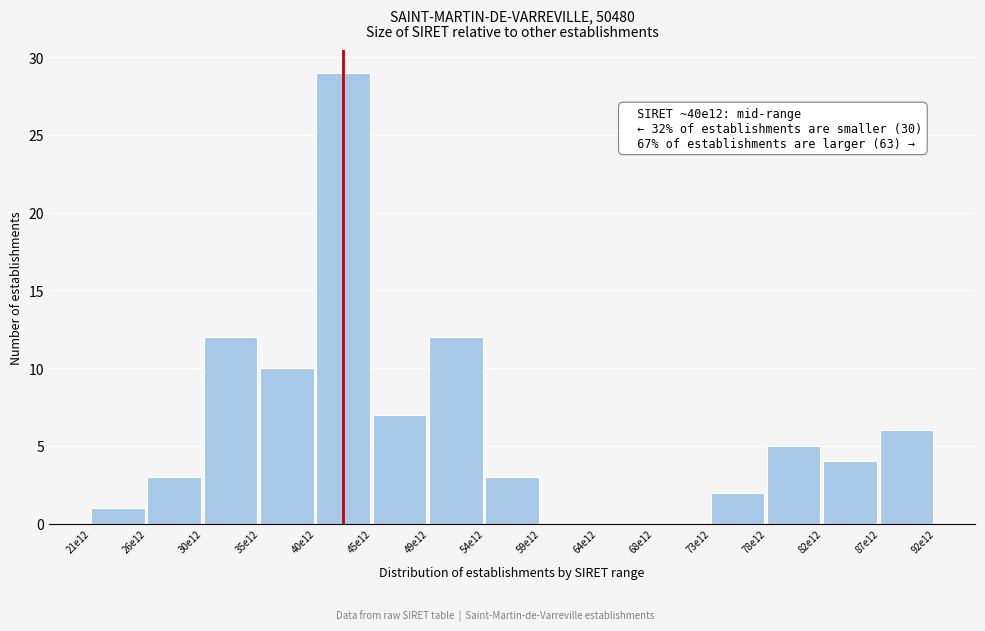

Reading right to left, transcribe all the data shown in this chart.

87e12=6	82e12=4	78e12=5	73e12=2	68e12=0	64e12=0	59e12=0	54e12=3	49e12=12	45e12=7	40e12=29	35e12=10	30e12=12	26e12=3	21e12=1